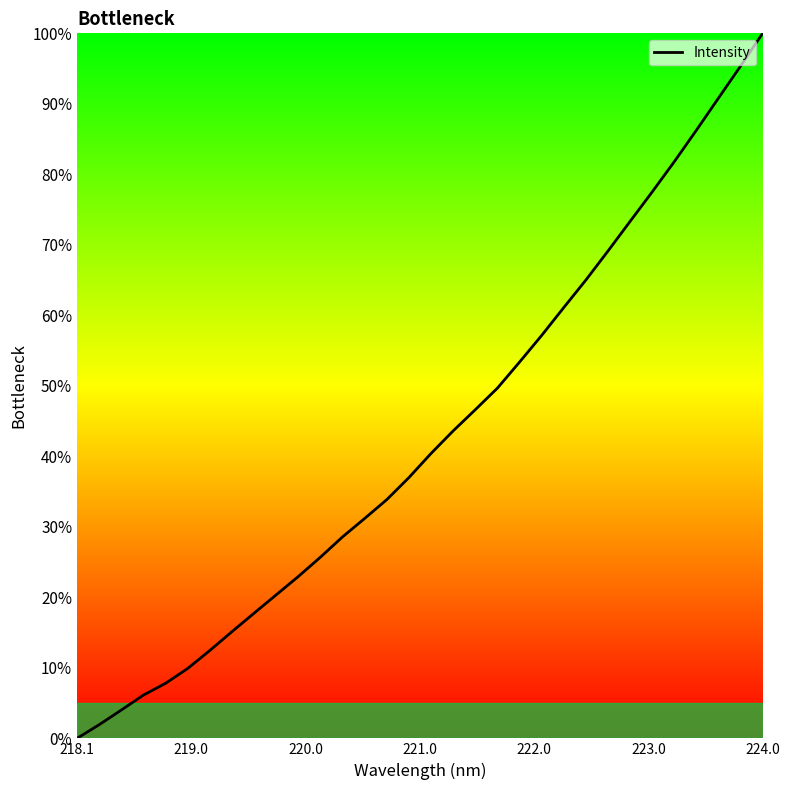

What is the greatest value displayed?

100.0